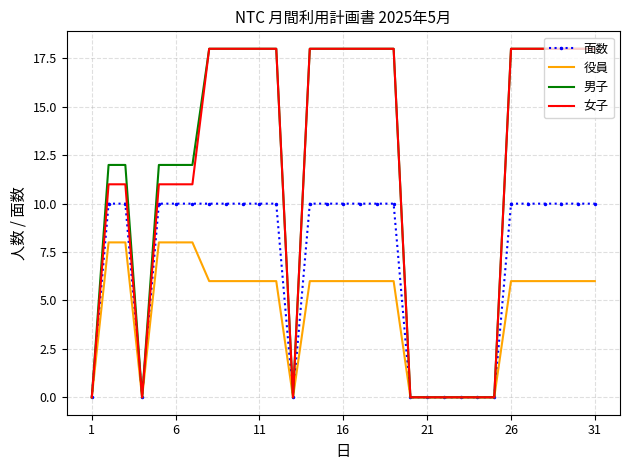

What is the greatest value displayed?

18